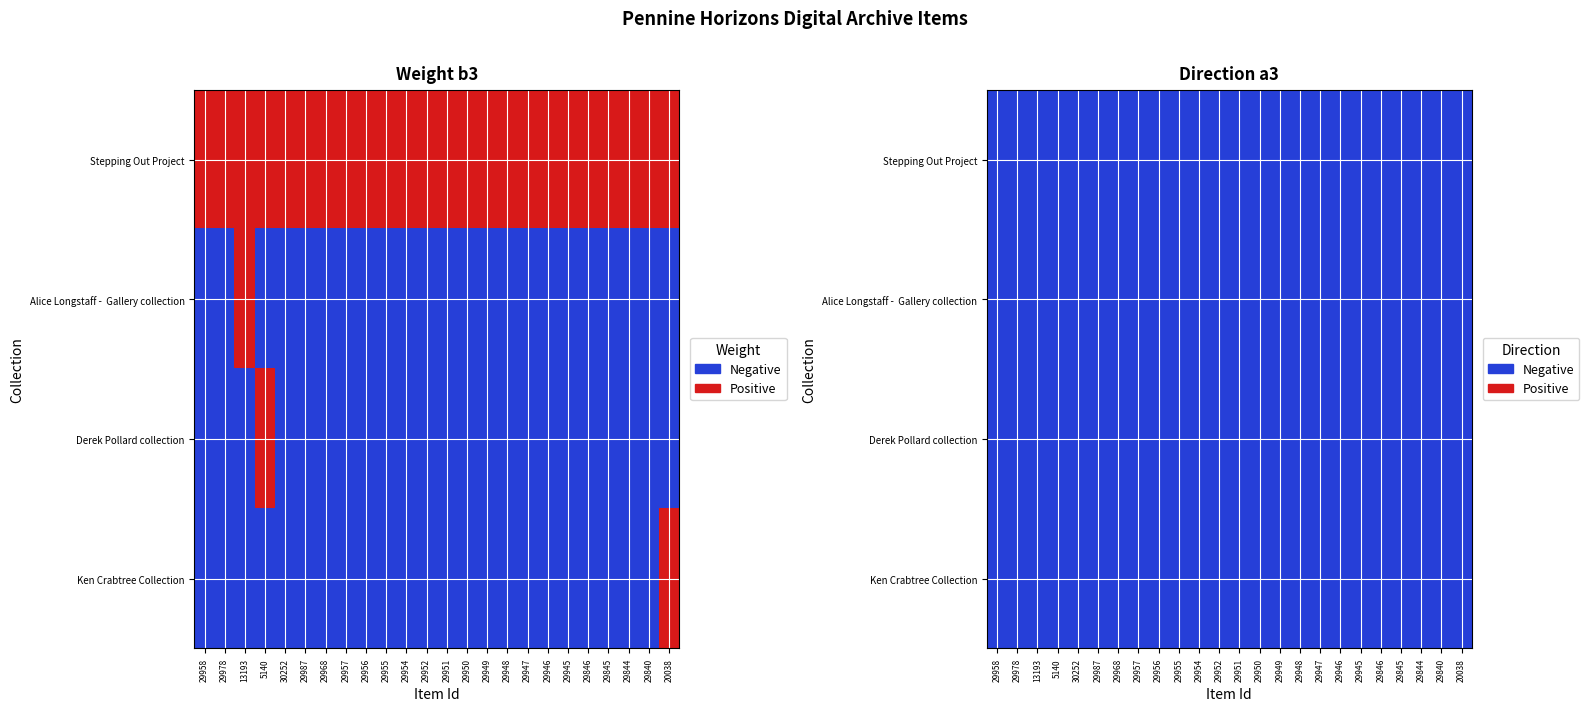

The Alice Longstaff -  Gallery collection series shows 0 at 16. True or false?

True